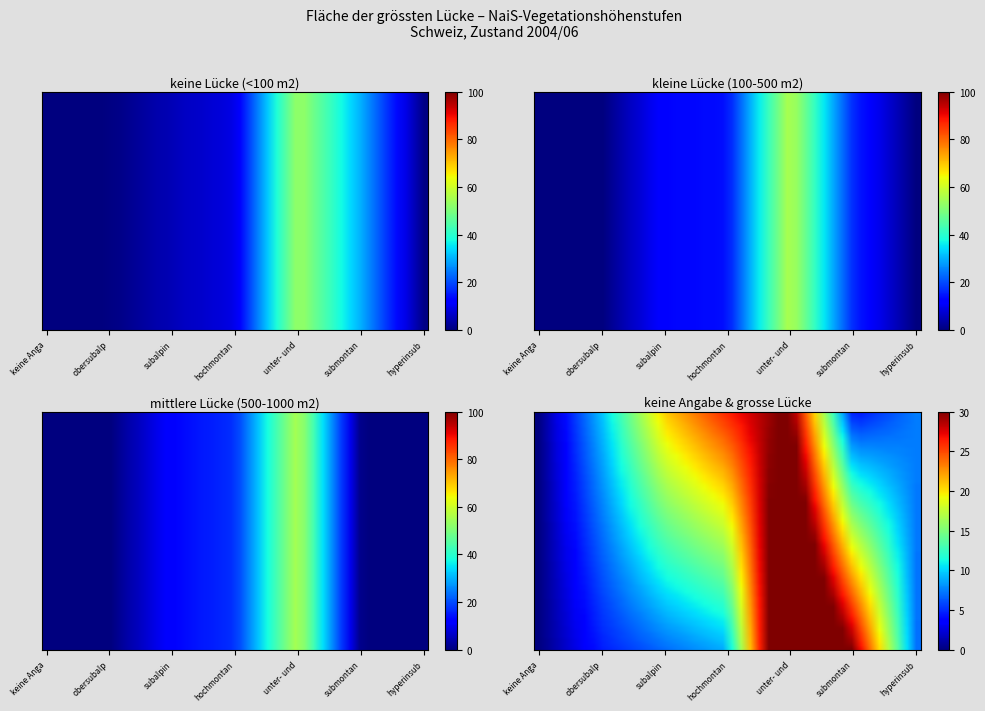

The grosse Lücke (>1000 m2) series shows 35.2 at keine Angabe. True or false?

False